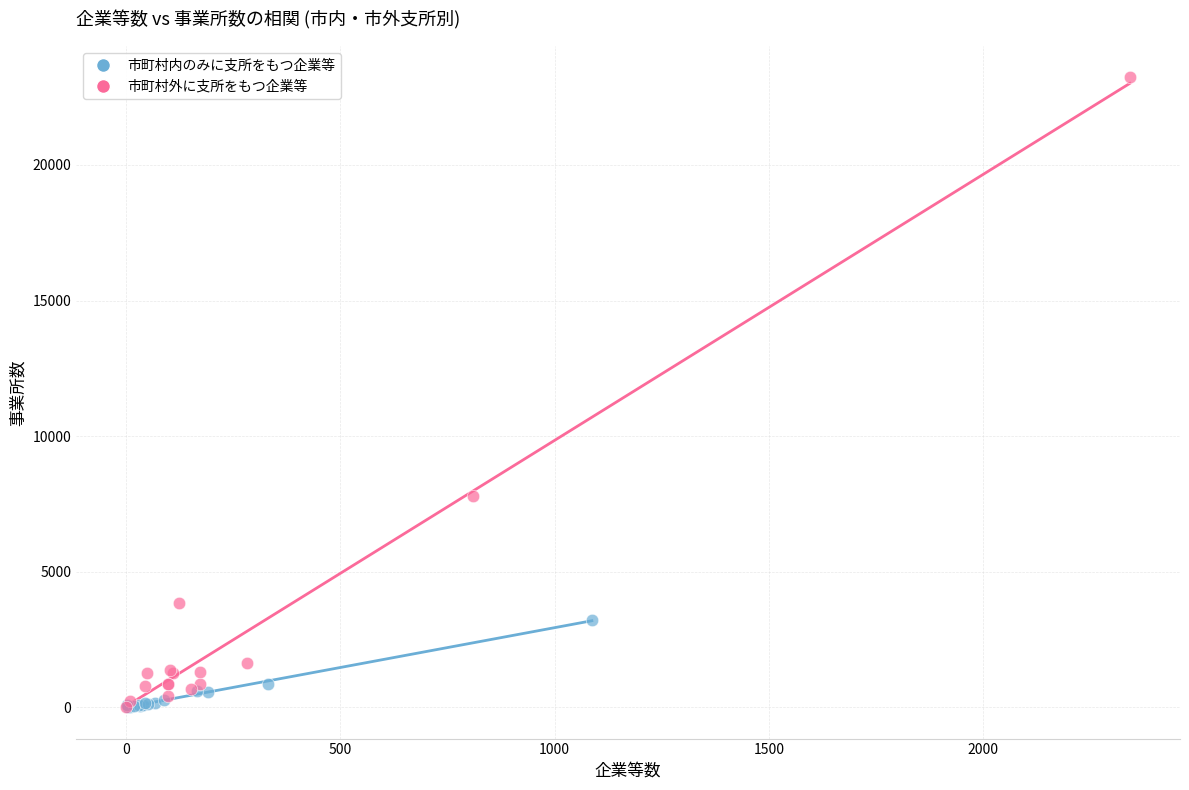

Which series contains the highest Y value?

市町村外に支所をもつ企業等